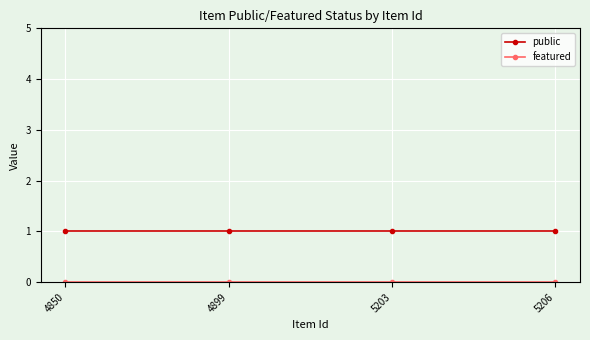

What is the average value of the public series?

1